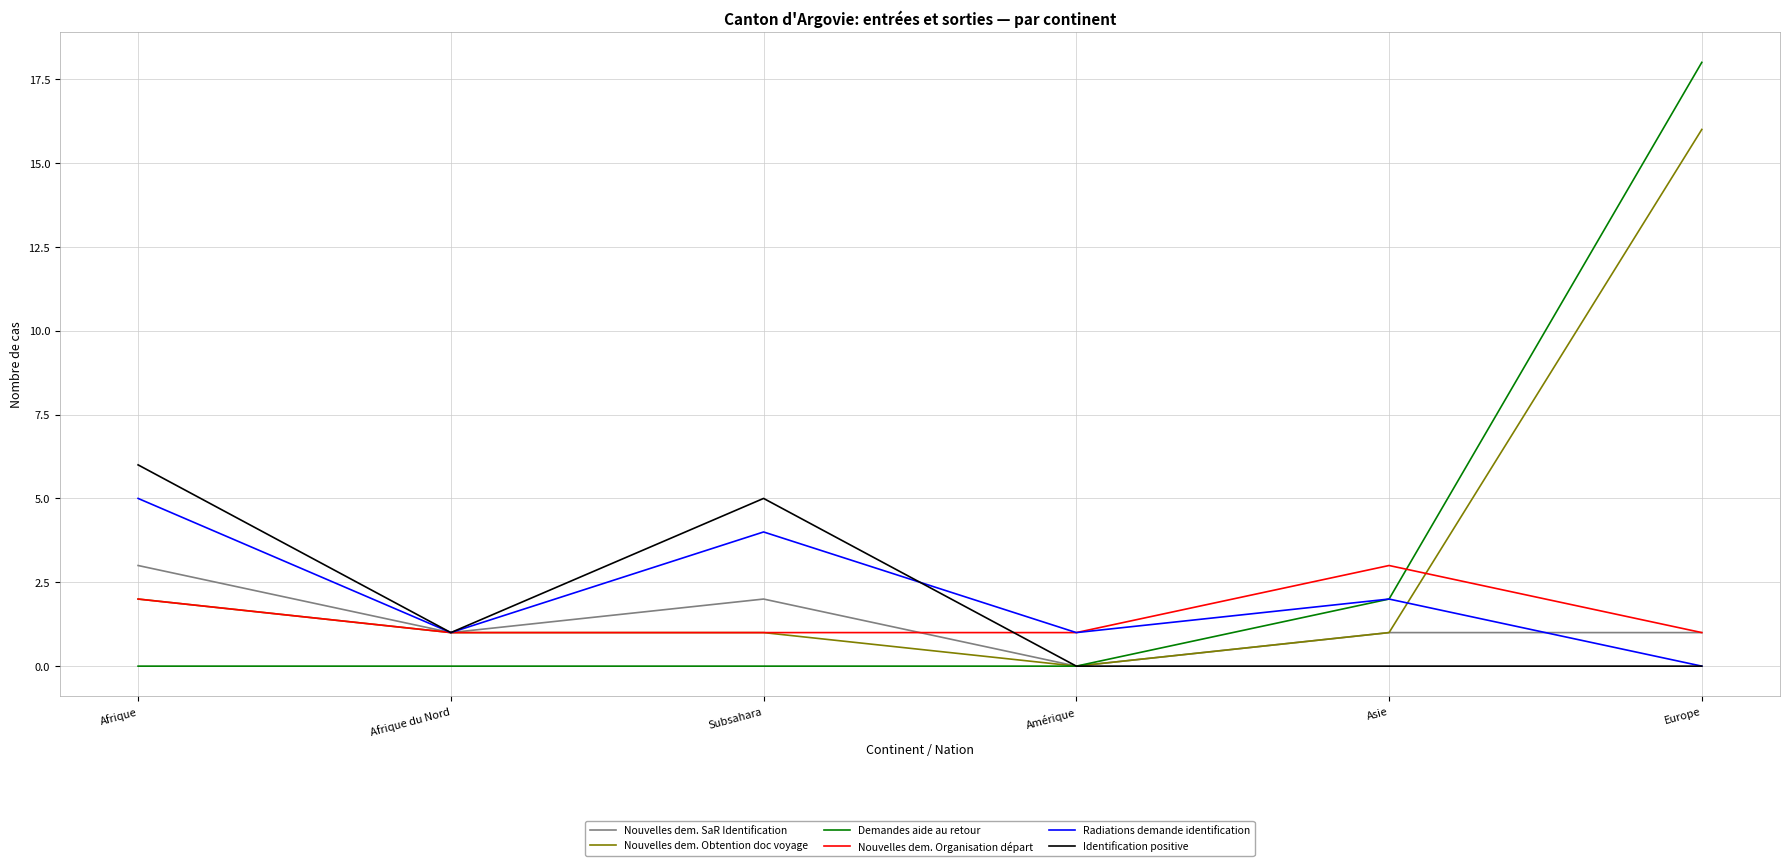

How many lines are shown in the chart?

6